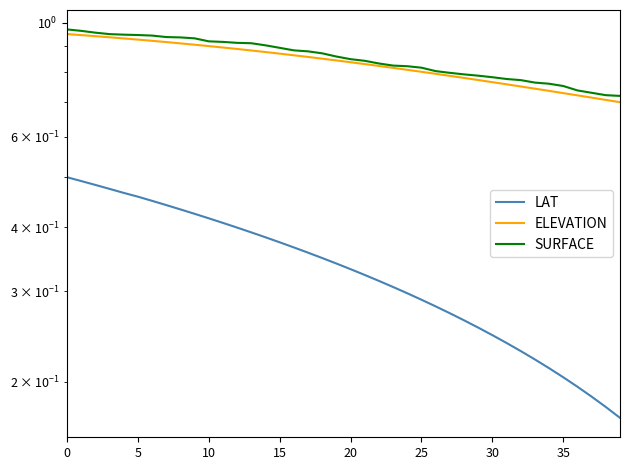

True or false: LAT and ELEVATION intersect in this chart.

False